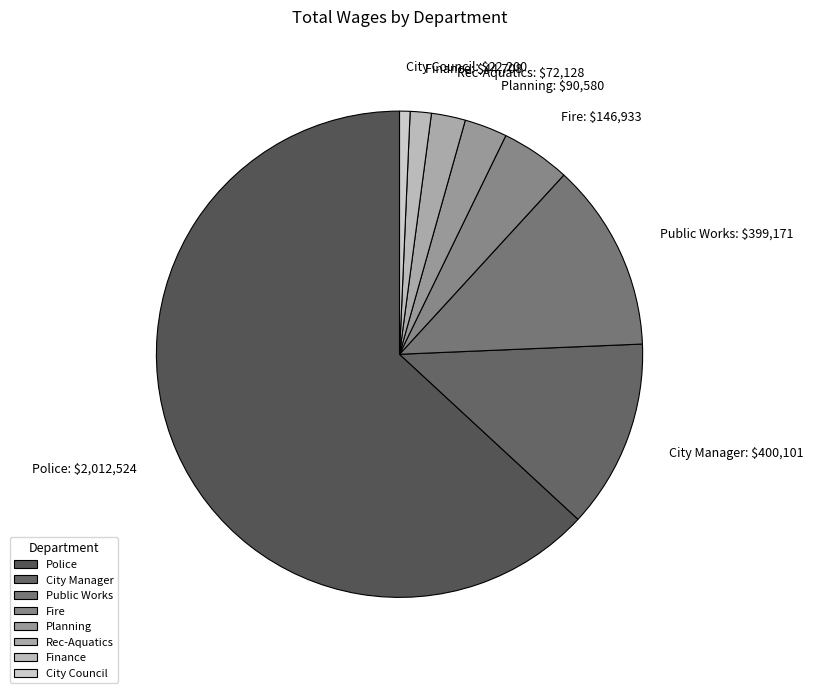

Do Planning and Finance together represent more than half of the pie?

No